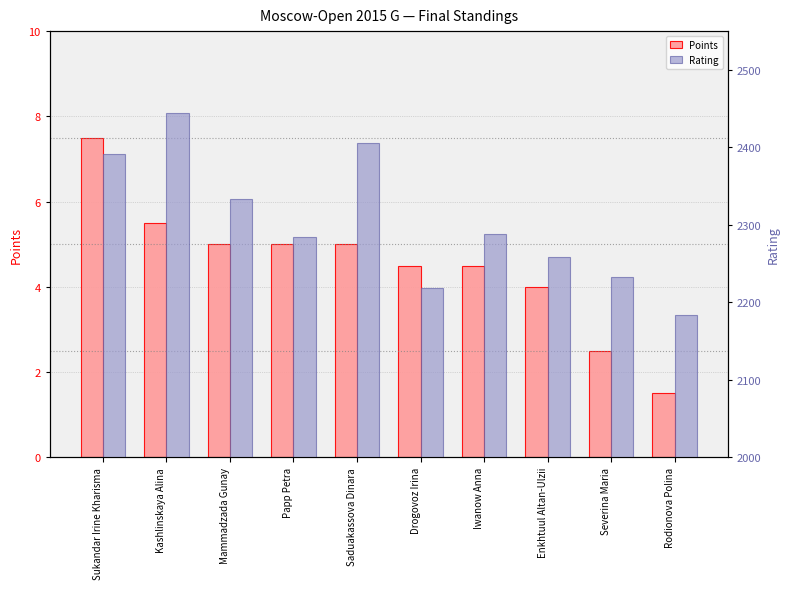

How many distinct data groups are displayed?

2